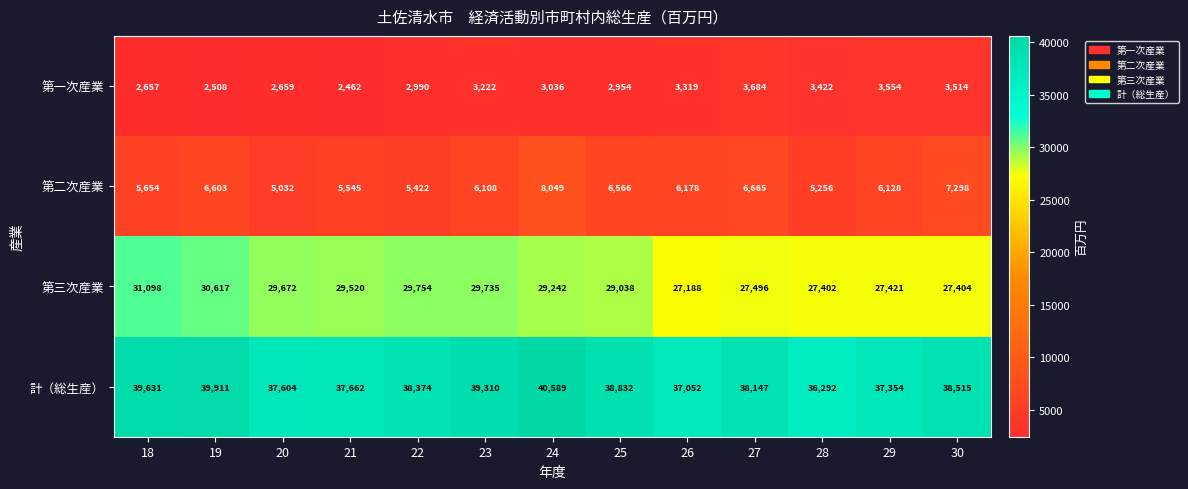

What is the difference between the maximum and minimum values in the 第一次産業 series?

1222